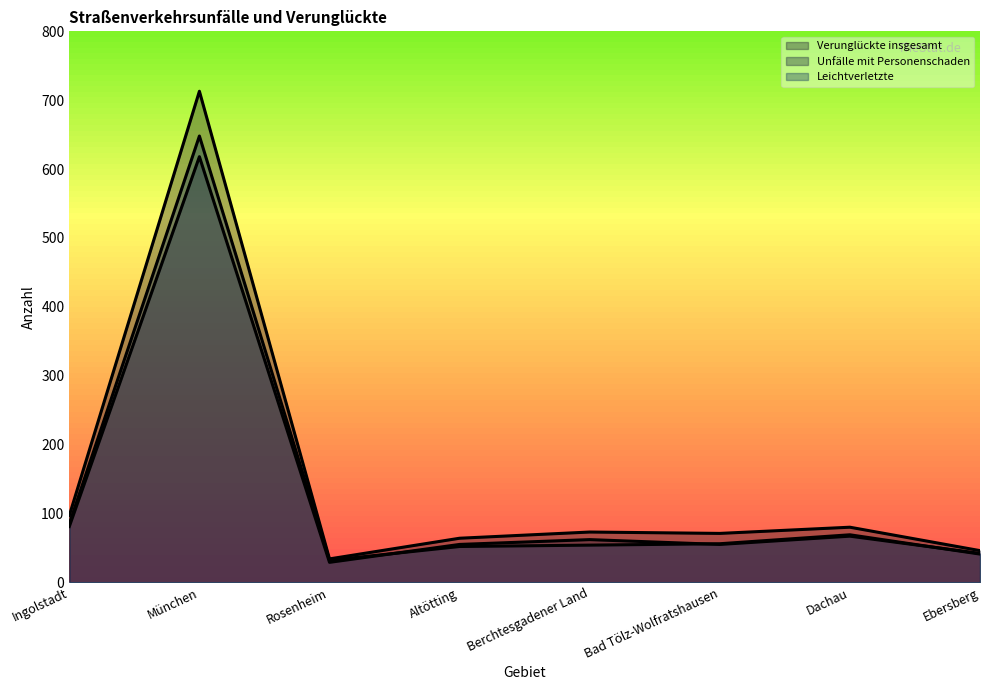

What value does the Leichtverletzte series have at Altötting, to the nearest 50?

50